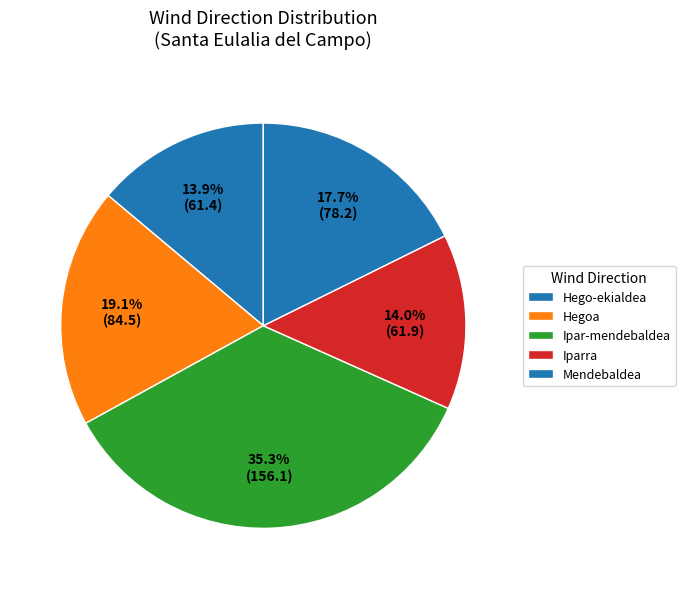

Which category has the smallest portion of the pie?

Hego-ekialdea